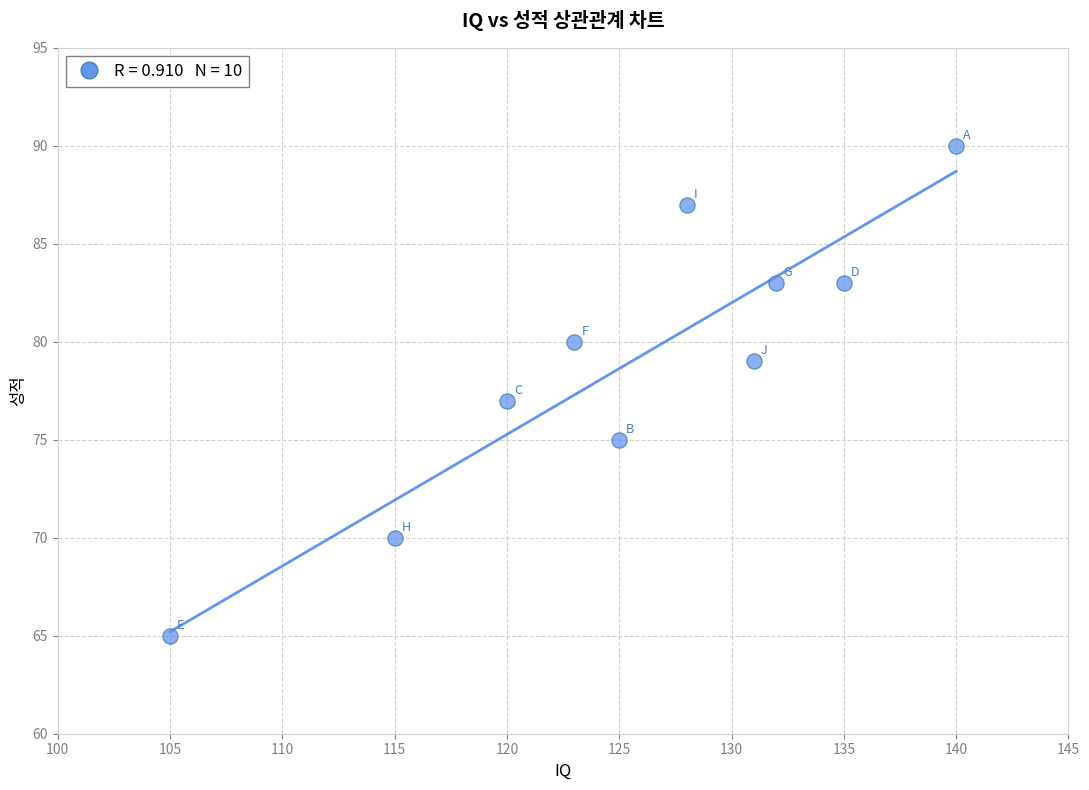

What is the range of Y values (max minus min)?

25